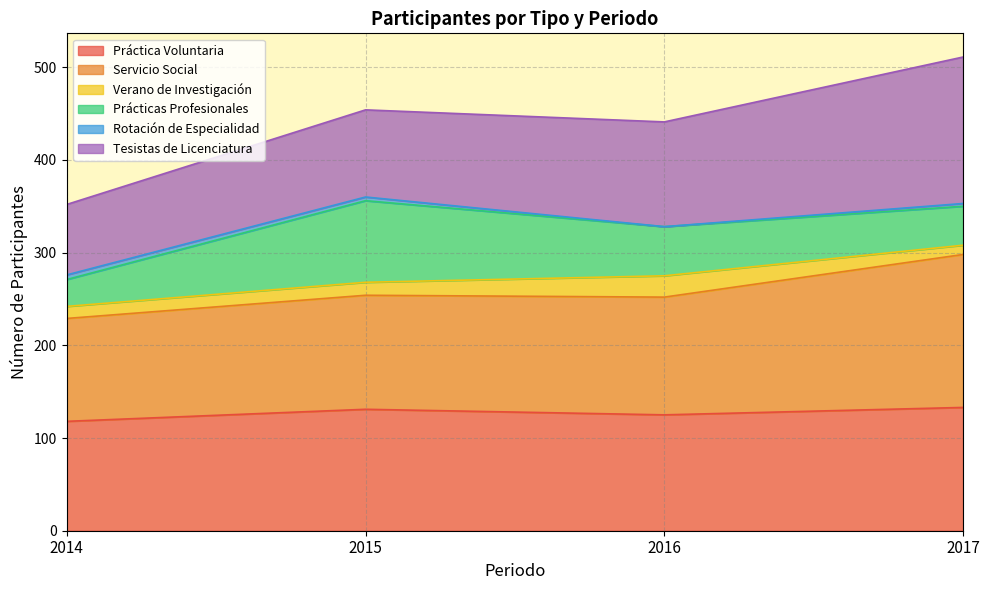

The value of Práctica Voluntaria at 2015 is 131. True or false?

True